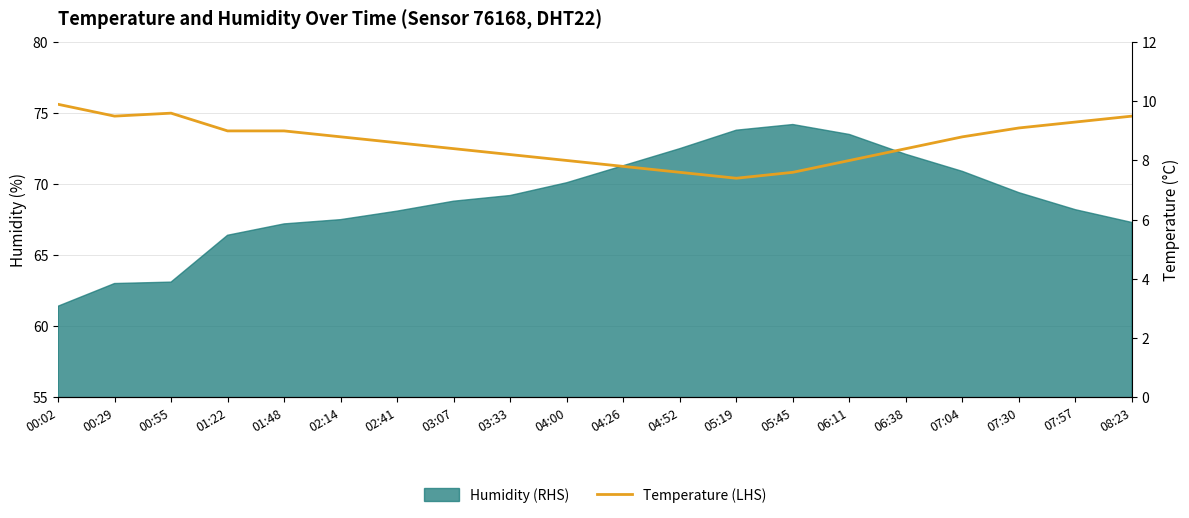

True or false: the data shows 7.8 at 04:26.

True